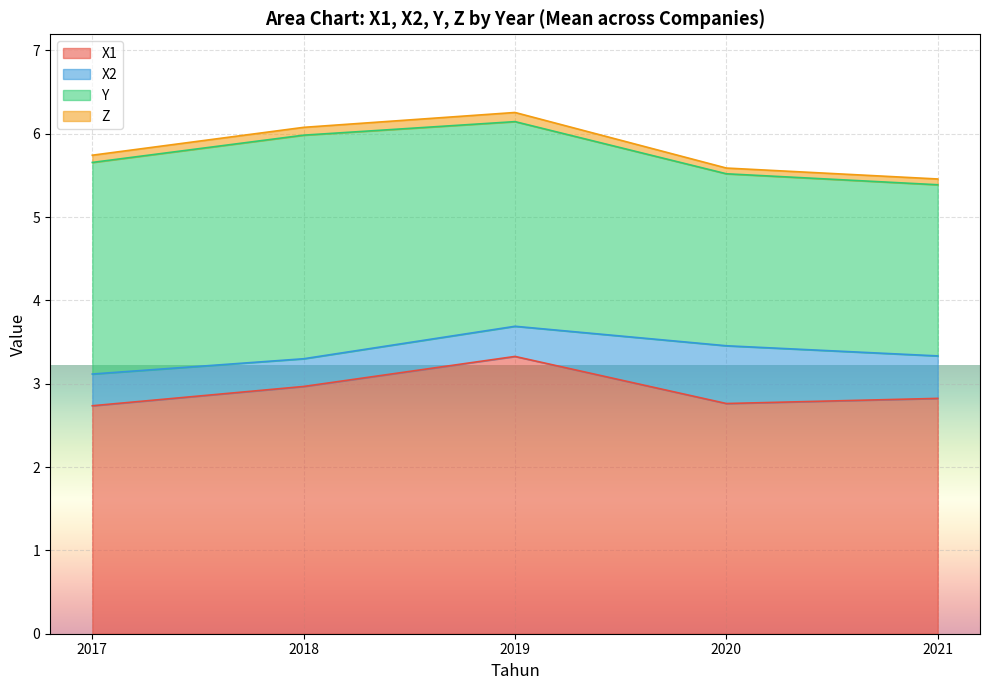

Count the number of categories in the chart.

40